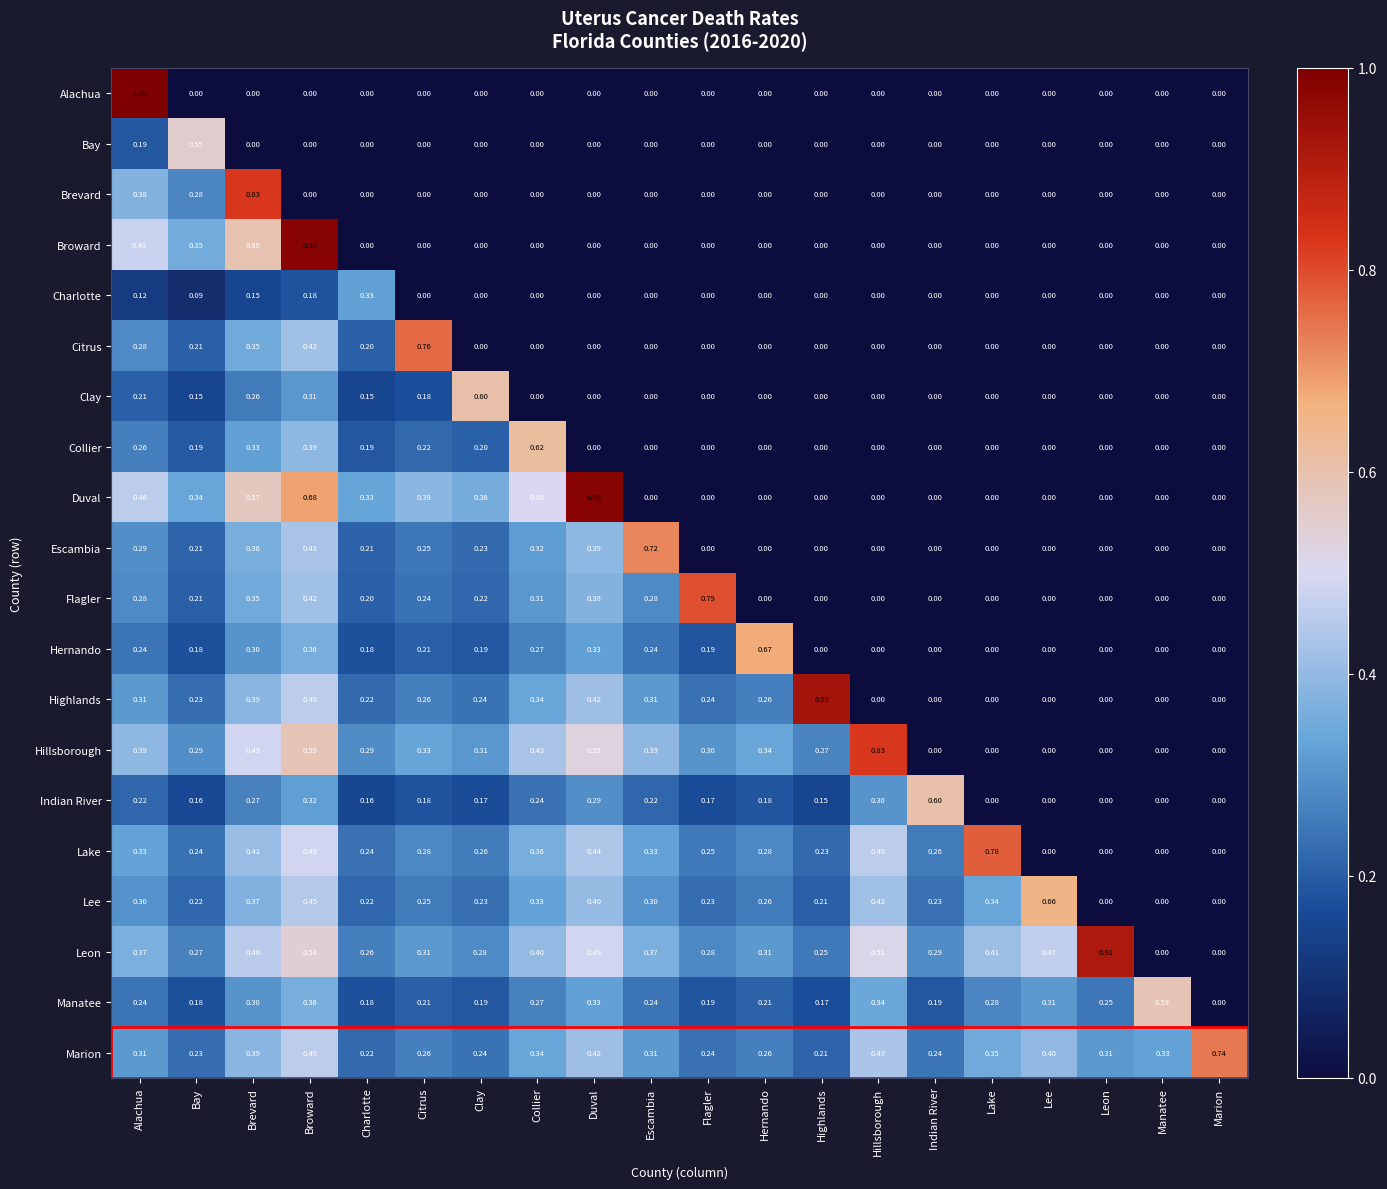

At how many categories does at least one series exceed 0?

20